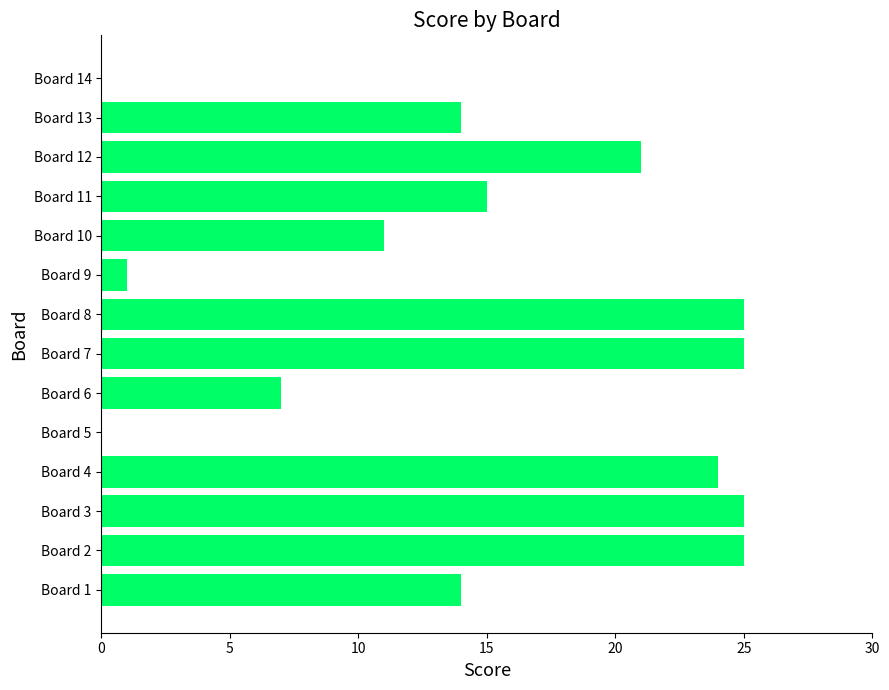

What is the change in value from Board 5 to Board 7?

+25